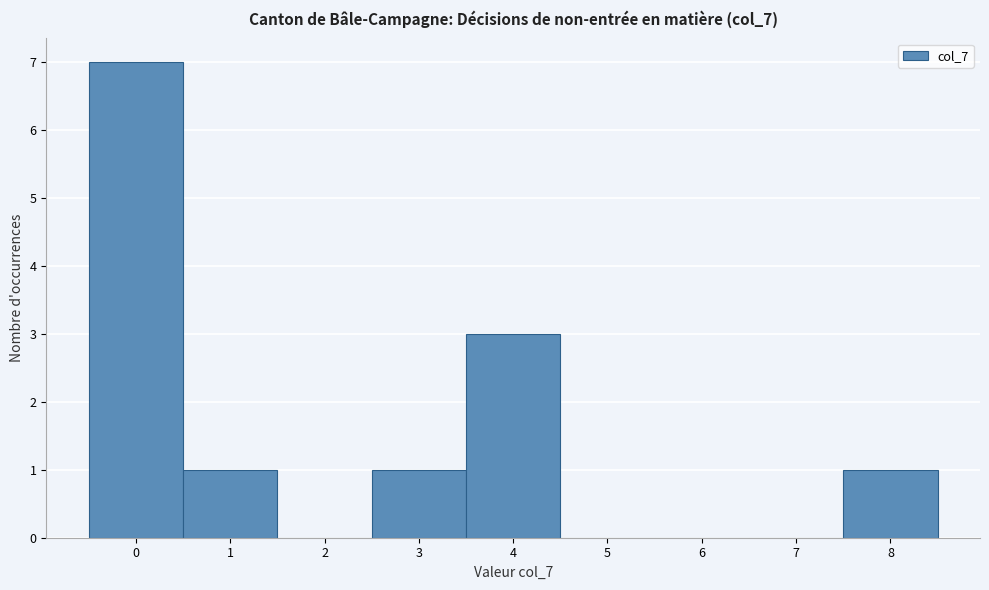

Reading left to right, list every bar in this chart as the range it spans on the x-axis followed by its height. The values are not printed on the chart, so give them approximately, as read against the axis.

-0.5 to 0.5: 7
0.5 to 1.5: 1
1.5 to 2.5: 0
2.5 to 3.5: 1
3.5 to 4.5: 3
4.5 to 5.5: 0
5.5 to 6.5: 0
6.5 to 7.5: 0
7.5 to 8.5: 1